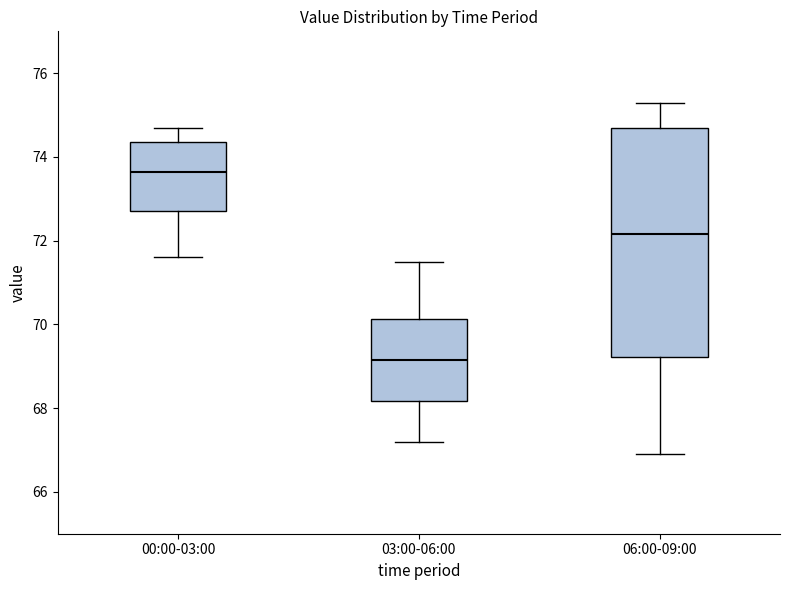

Reading left to right, read every box against the y-axis: the position of its median line, the range the box covers, and the ends of its whiskers. The values are not printed on the chart, so give them approximately, as read against the axis.

00:00-03:00: median 73.6, box 72.8 to 74.4, whiskers 71.6 to 74.8
03:00-06:00: median 69.2, box 68.2 to 70.2, whiskers 67.2 to 71.6
06:00-09:00: median 72.2, box 69.2 to 74.8, whiskers 67.0 to 75.4